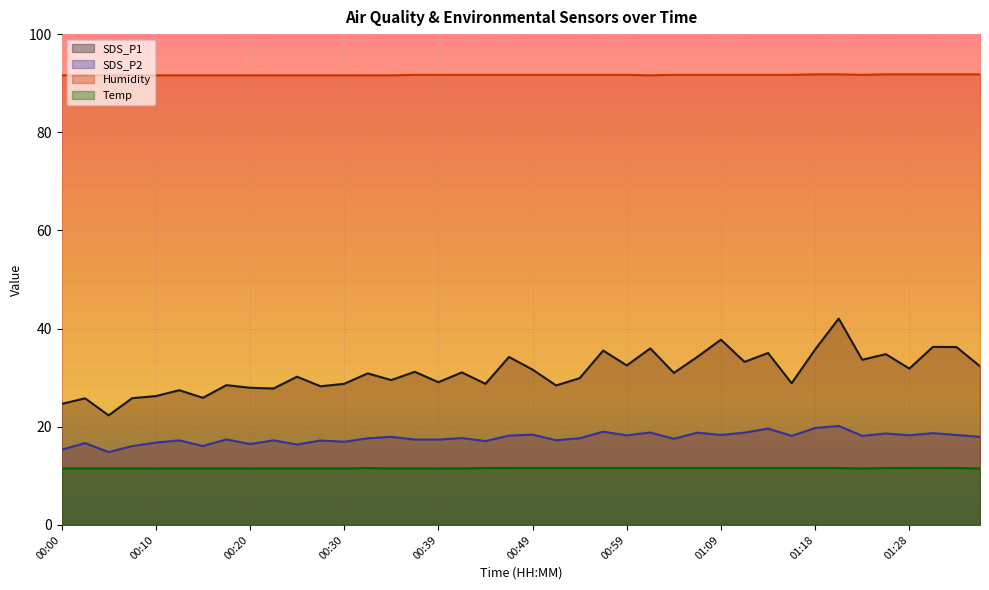

Count the number of categories in the chart.

40